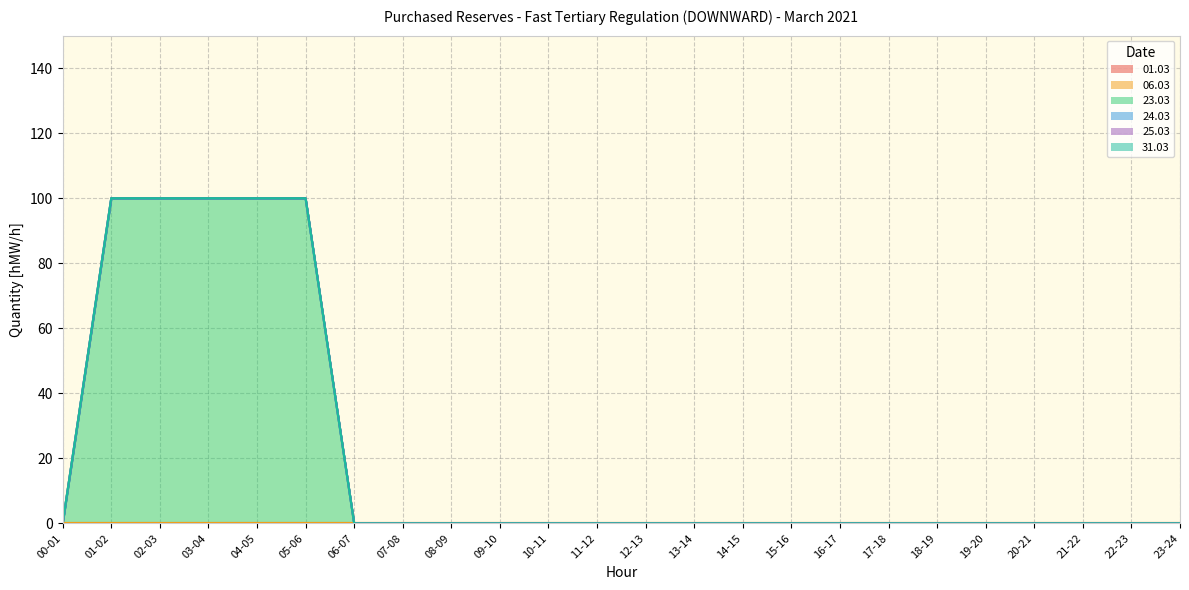

The 01.03 series shows 0 at 06-07. True or false?

True